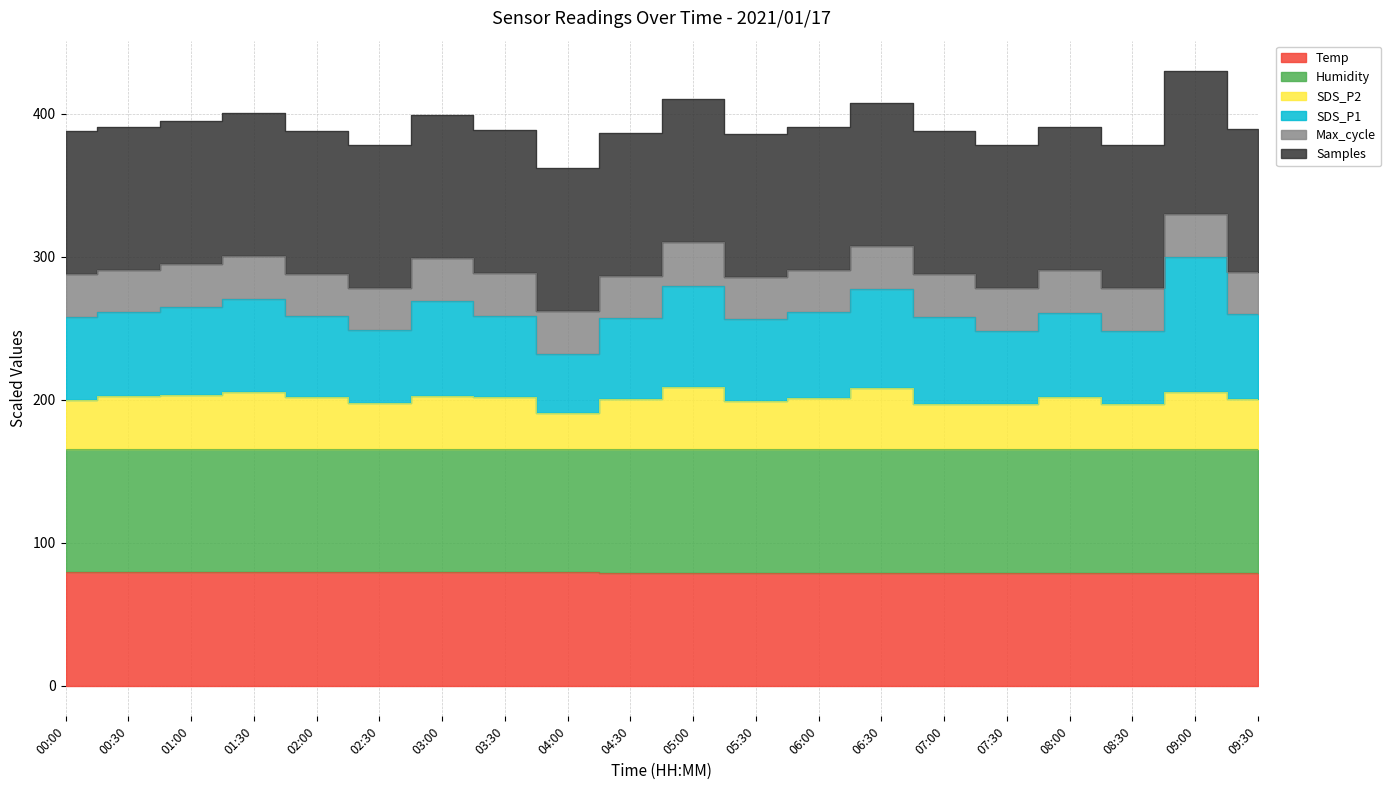

At which label does SDS_P2 reach its peak?

05:00